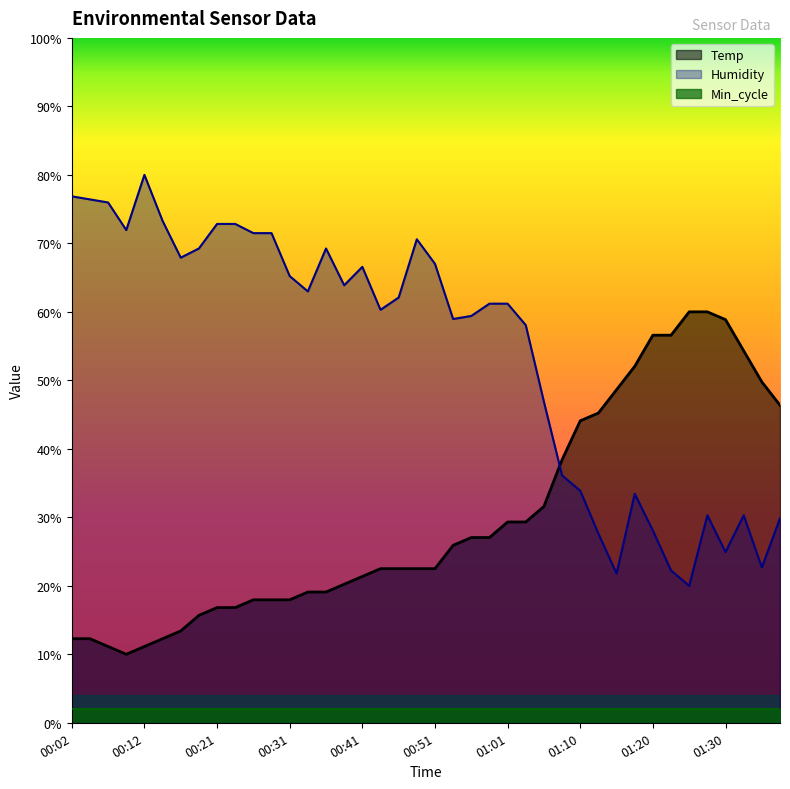

Reading left to right, what are all the values shown in this chart?

Temp: 00:02=12.3	00:04=12.3	00:07=11.1	00:09=10.0	00:12=11.1	00:14=12.3	00:16=13.4	00:19=15.7	00:21=16.8	00:24=16.8	00:26=18.0	00:29=18.0	00:31=18.0	00:34=19.1	00:36=19.1	00:38=20.2	00:41=21.4	00:43=22.5	00:46=22.5	00:48=22.5	00:51=22.5	00:53=25.9	00:56=27.0	00:58=27.0	01:01=29.3	01:03=29.3	01:05=31.6	01:08=38.4	01:10=44.1	01:13=45.2	01:15=48.6	01:18=52.0	01:20=56.6	01:23=56.6	01:25=60.0	01:28=60.0	01:30=58.9	01:32=54.3	01:35=49.8	01:37=46.4
Humidity: 00:02=76.9	00:04=76.4	00:07=76.0	00:09=71.9	00:12=80.0	00:14=73.3	00:16=67.9	00:19=69.3	00:21=72.8	00:24=72.8	00:26=71.5	00:29=71.5	00:31=65.2	00:34=63.0	00:36=69.3	00:38=63.9	00:41=66.6	00:43=60.3	00:46=62.1	00:48=70.6	00:51=67.0	00:53=59.0	00:56=59.4	00:58=61.2	01:01=61.2	01:03=58.1	01:05=46.9	01:08=36.1	01:10=33.9	01:13=27.6	01:15=21.8	01:18=33.4	01:20=28.1	01:23=22.2	01:25=20.0	01:28=30.3	01:30=24.9	01:32=30.3	01:35=22.7	01:37=29.9